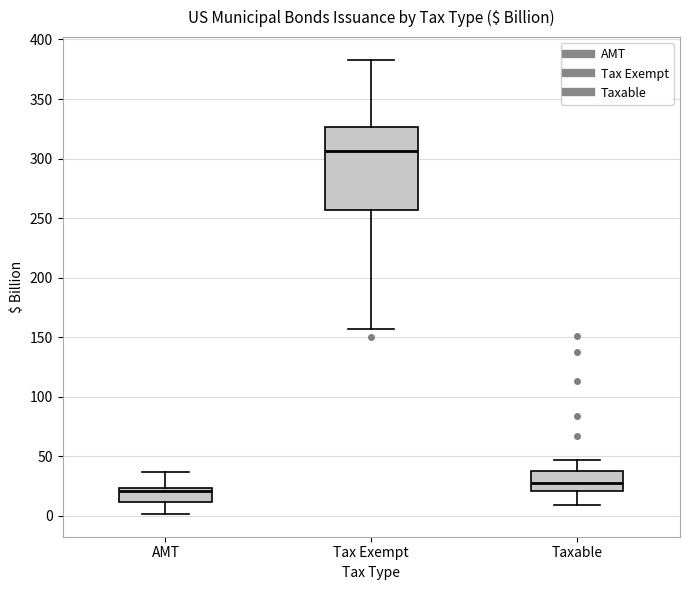

Reading left to right, read every box against the y-axis: the position of its median line, the range the box covers, and the ends of its whiskers. The values are not printed on the chart, so give them approximately, as read against the axis.

AMT: median 20, box 10 to 25, whiskers 0 to 35
Tax Exempt: median 305, box 255 to 325, whiskers 155 to 385
Taxable: median 30, box 20 to 40, whiskers 10 to 45